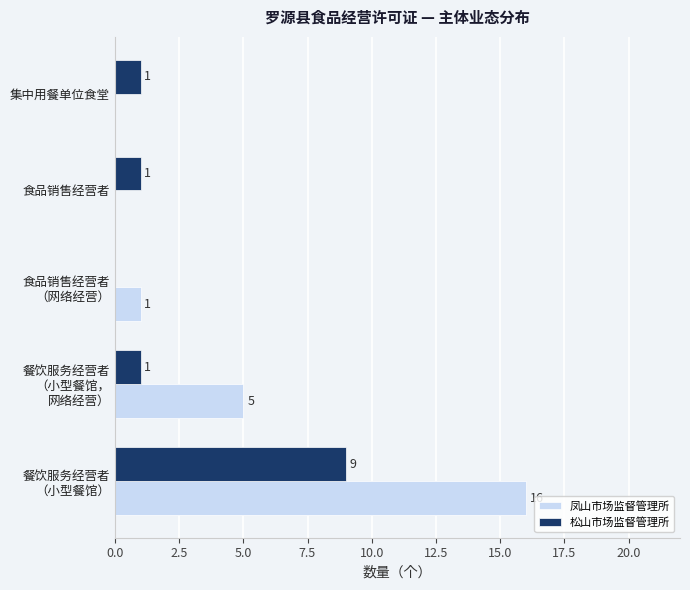

What are all the series names shown in the legend?

凤山市场监督管理所, 松山市场监督管理所